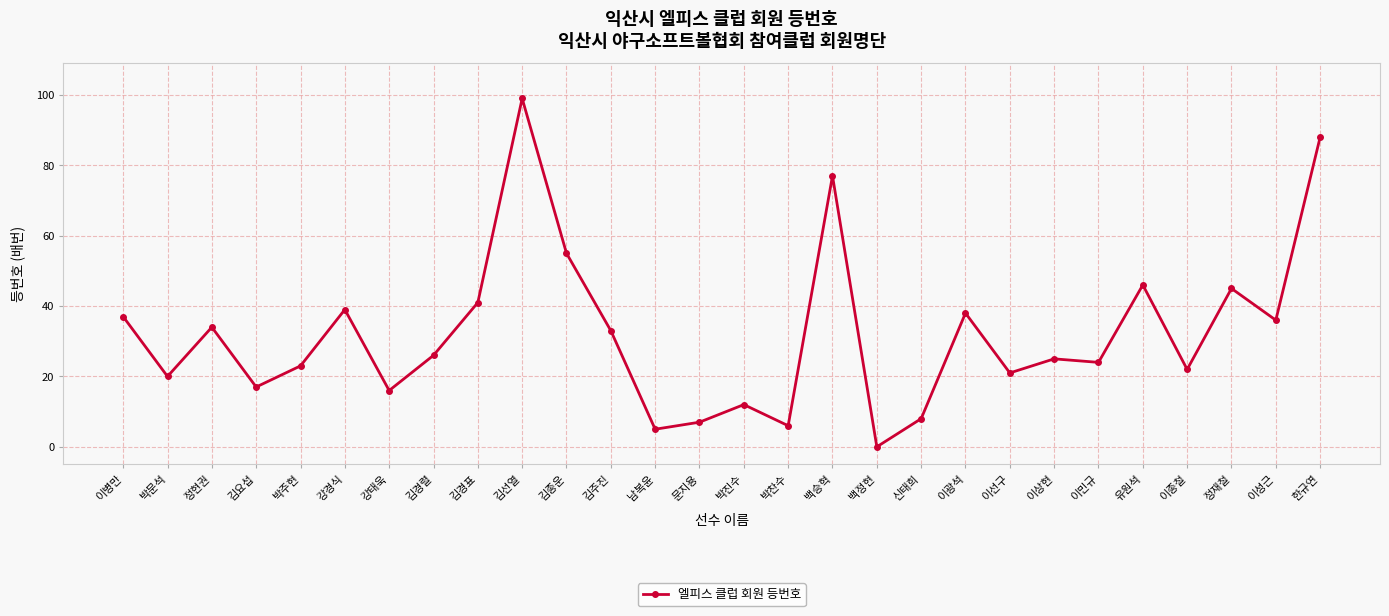

Approximately how many times larger is the value at 강태욱 compared to 이상현?

0.6